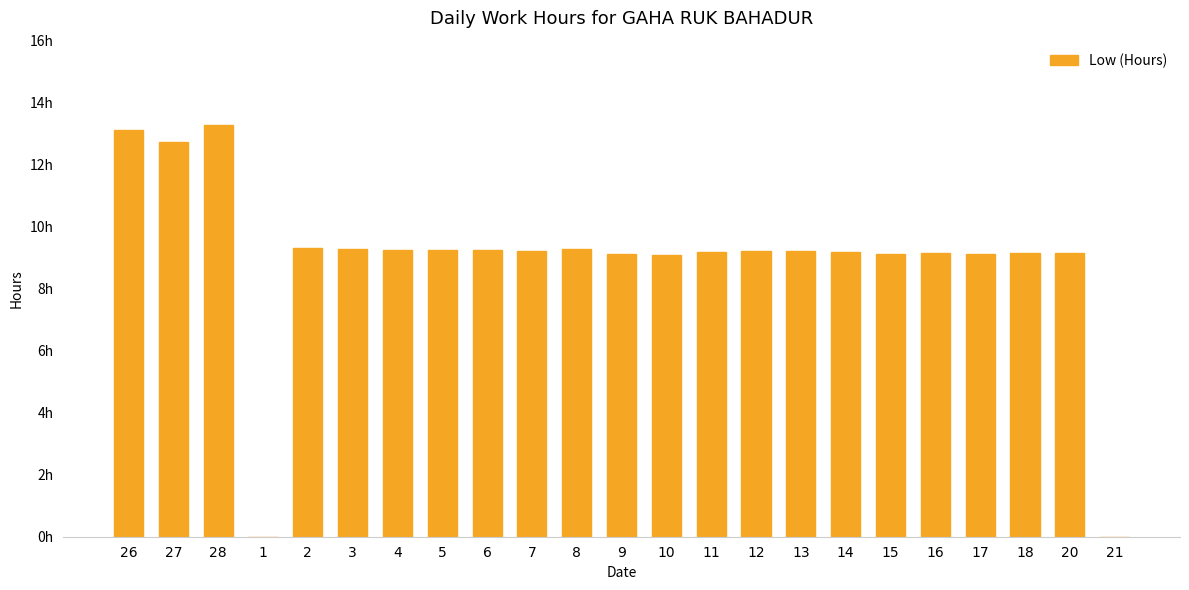

What is the value of the 18th bar from the left?

9.1